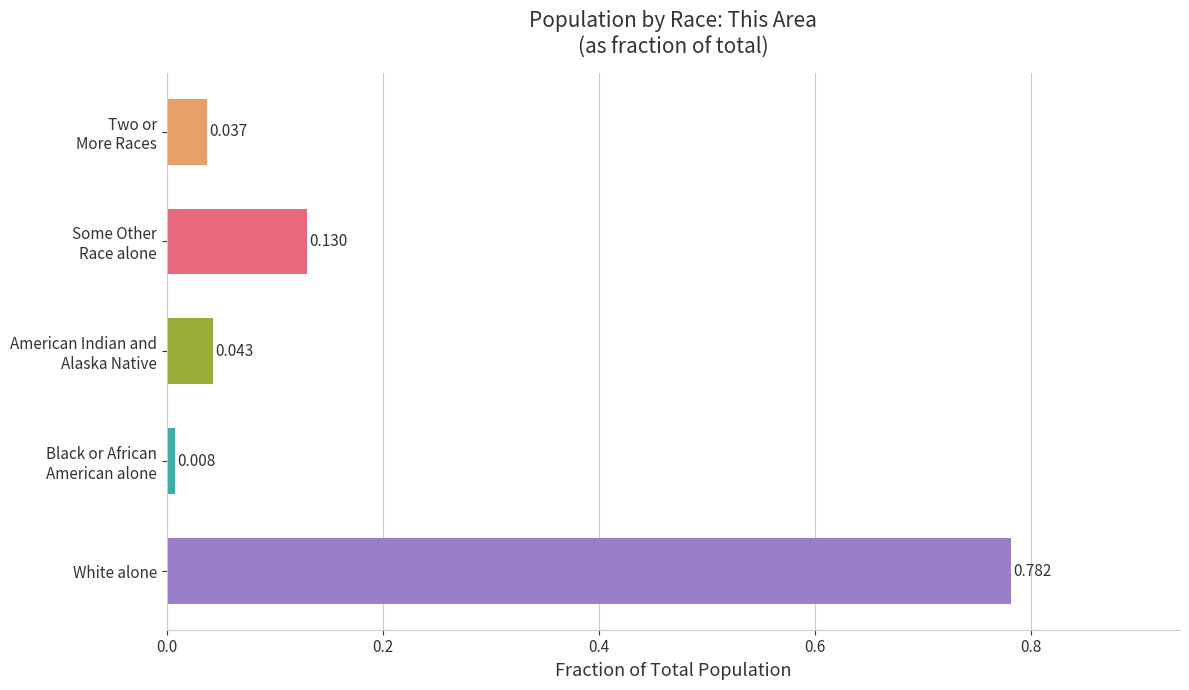

Count the number of categories in the chart.

5